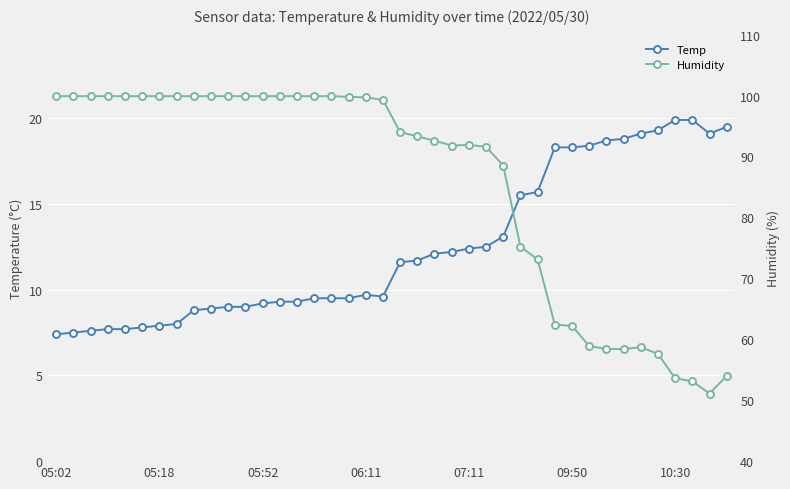

Between 35 and 29, which is larger?

35